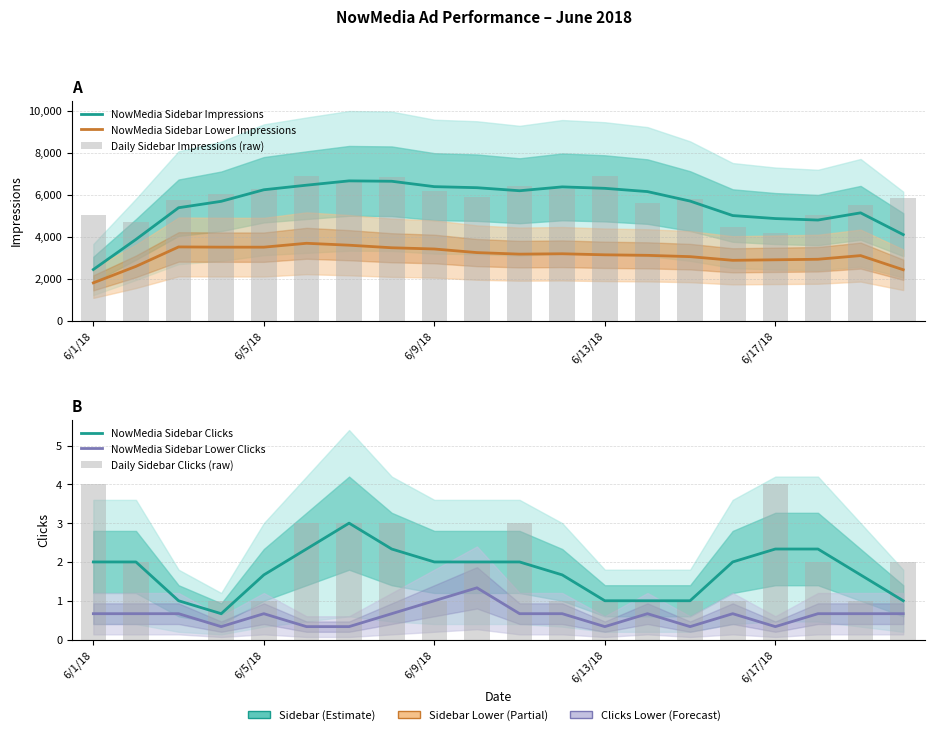

What is the difference between the second highest and second lowest values in the NowMedia Sidebar Lower Clicks series?

0.7